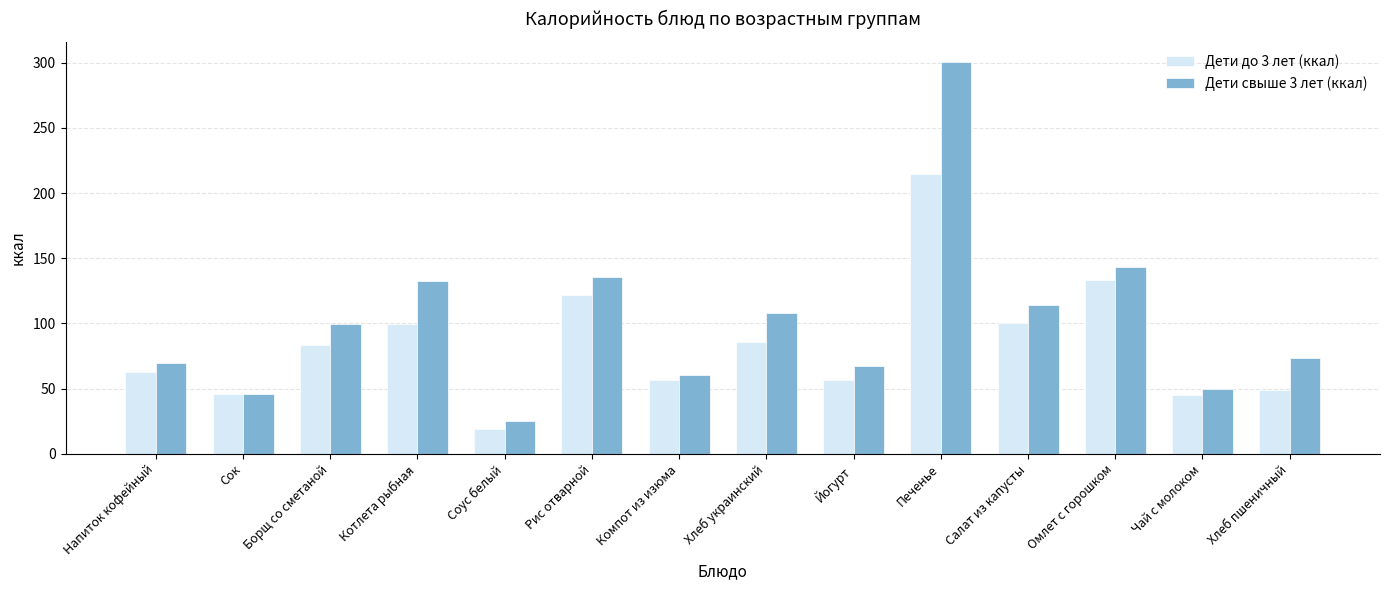

At how many categories does at least one series exceed 103?

6